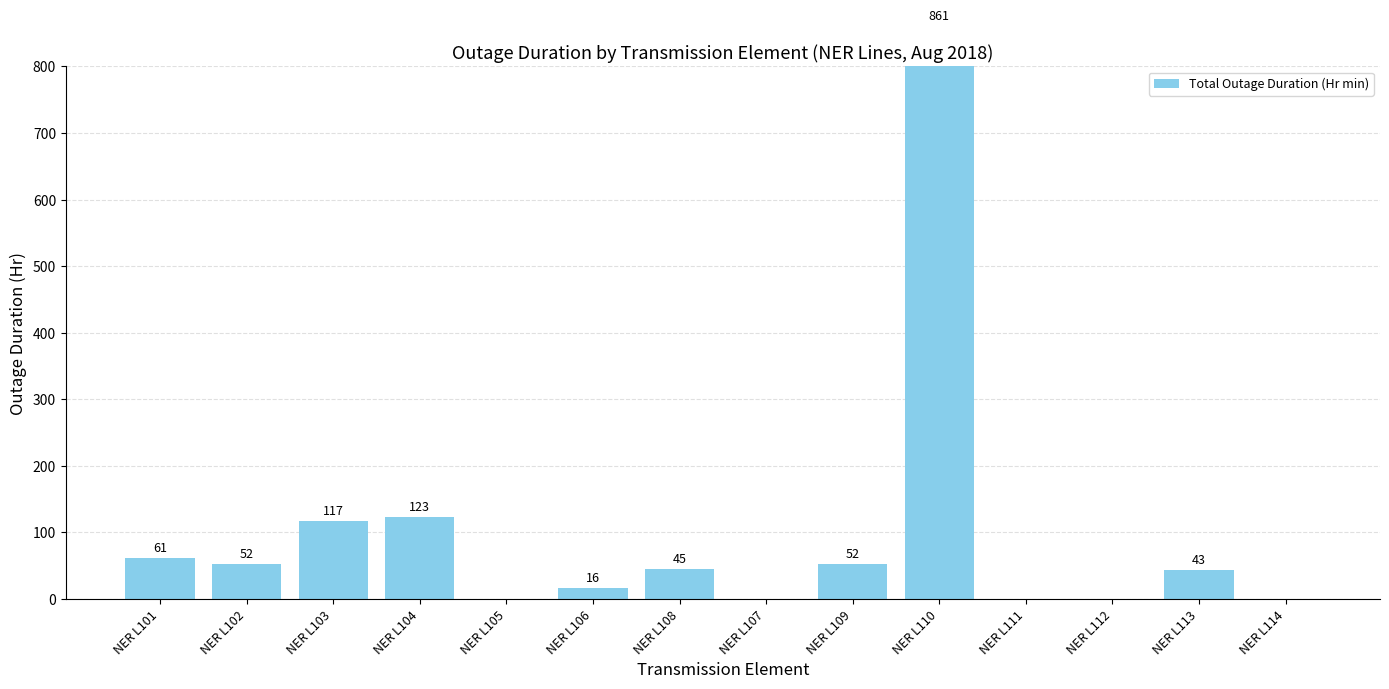

How many values are below 45?

7